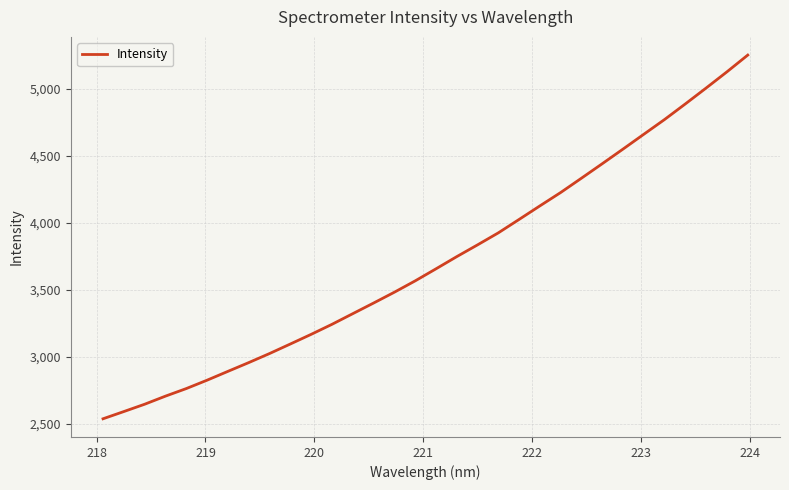

What is the difference between the maximum and minimum values?

2711.6